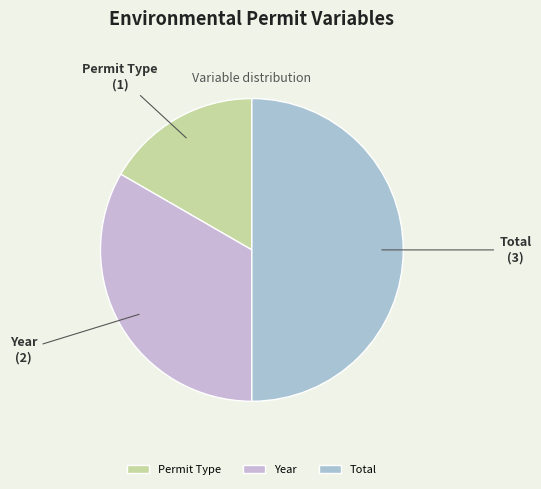

True or false: Permit Type accounts for 25% of the total.

False